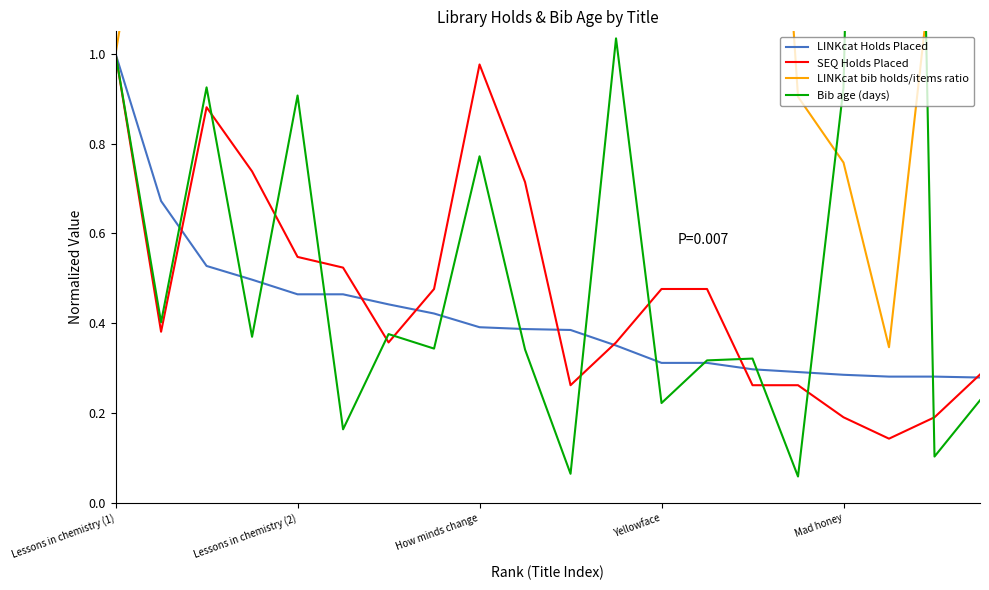

At Mad honey, list the series in order from largest to smallest.

Bib age (days), LINKcat bib holds/items ratio, LINKcat Holds Placed, SEQ Holds Placed